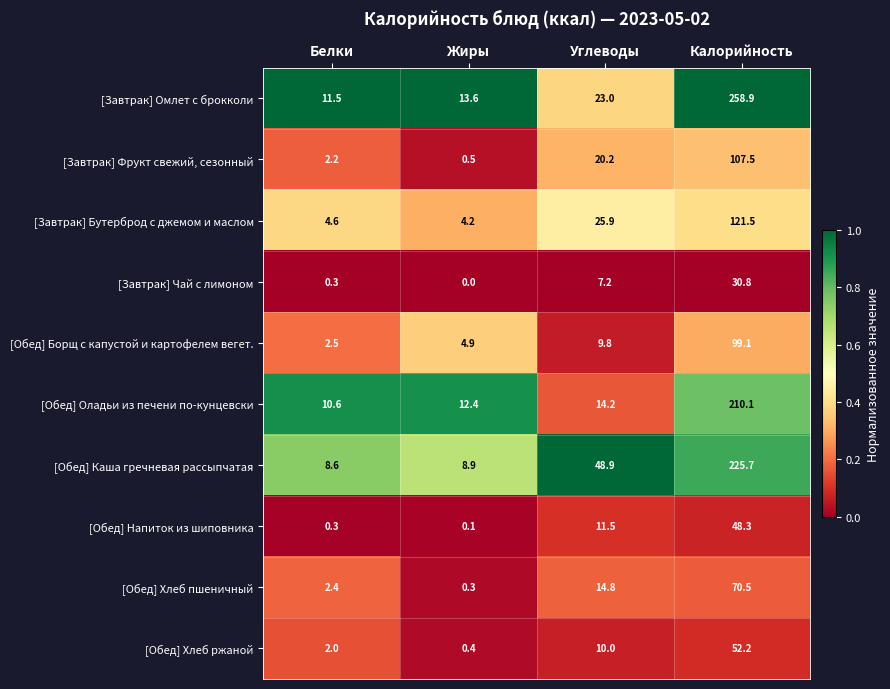

What is the lowest value of the [Завтрак] Фрукт свежий, сезонный series?

0.5